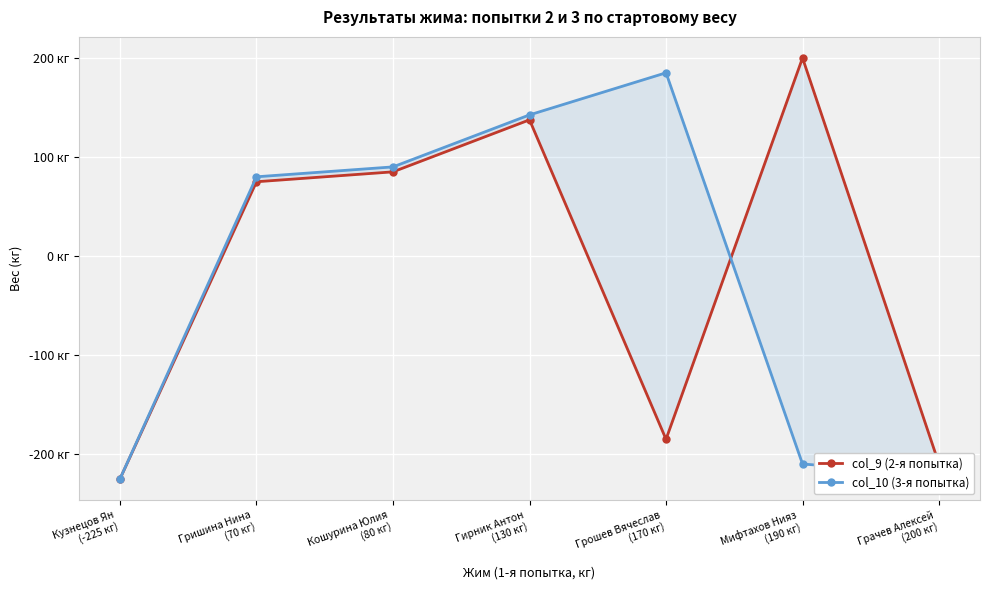

What is the label of the 5th point from the left?

Грошев Вячеслав
(170 кг)